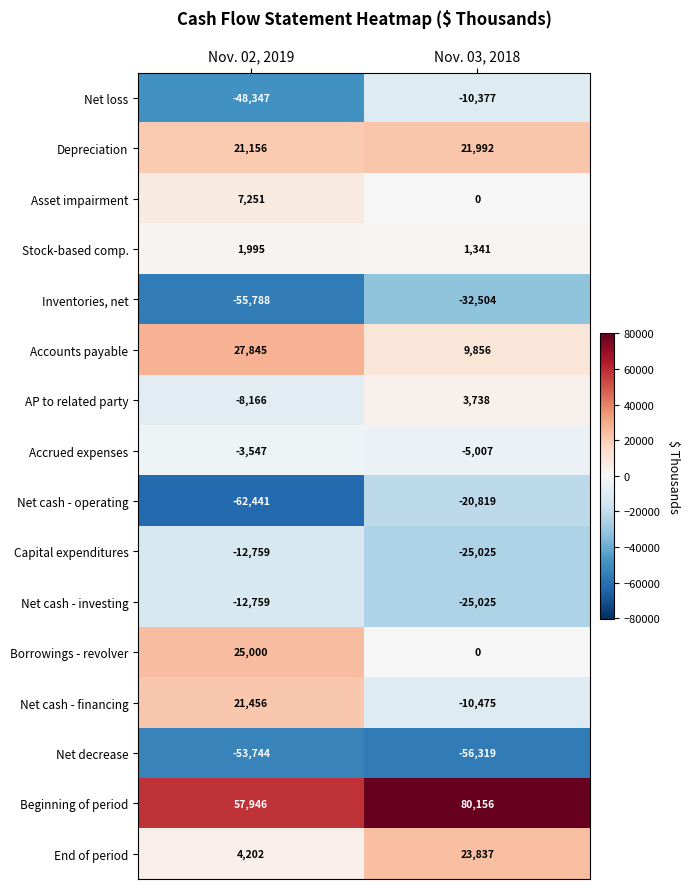

The value of End of period at Nov. 03, 2018 is 23837. True or false?

True